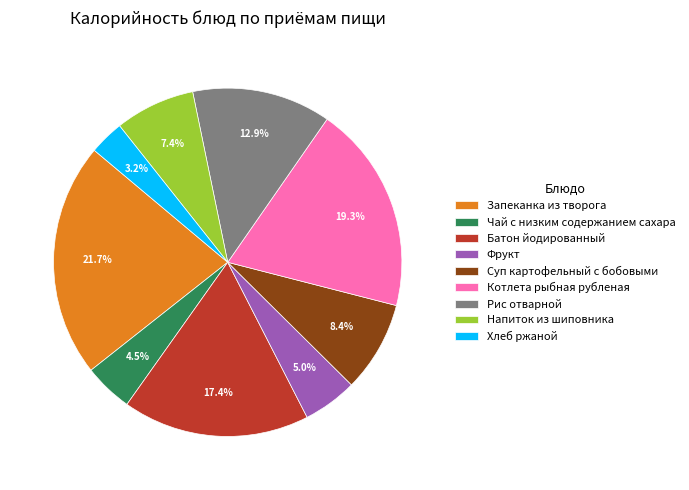

Is Рис отварной the majority of the pie?

No